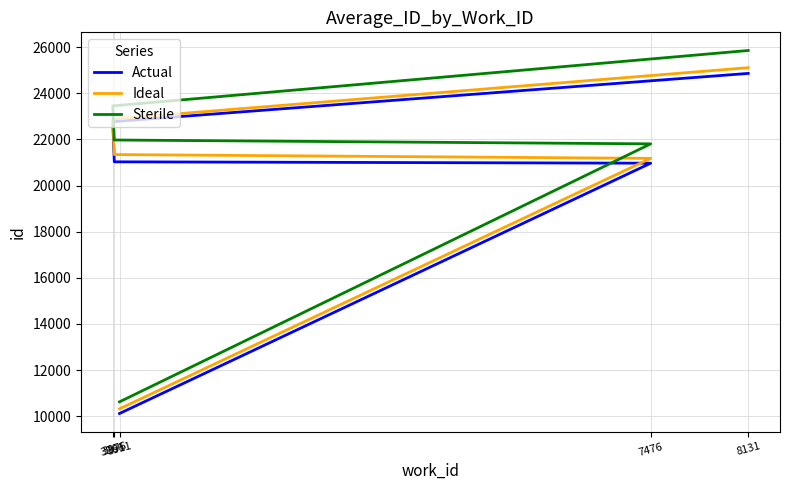

What value does the Sterile series have at 7476?

21809.8